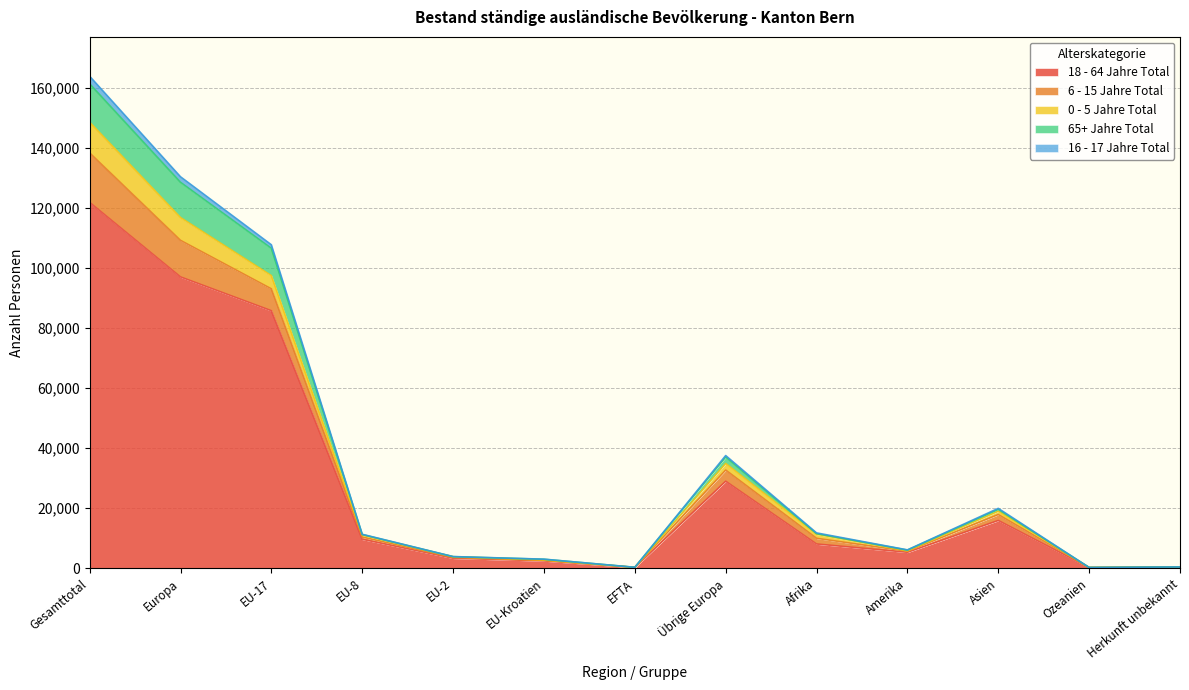

Which category has the highest value in the 18 - 64 Jahre Total series?

Gesamttotal